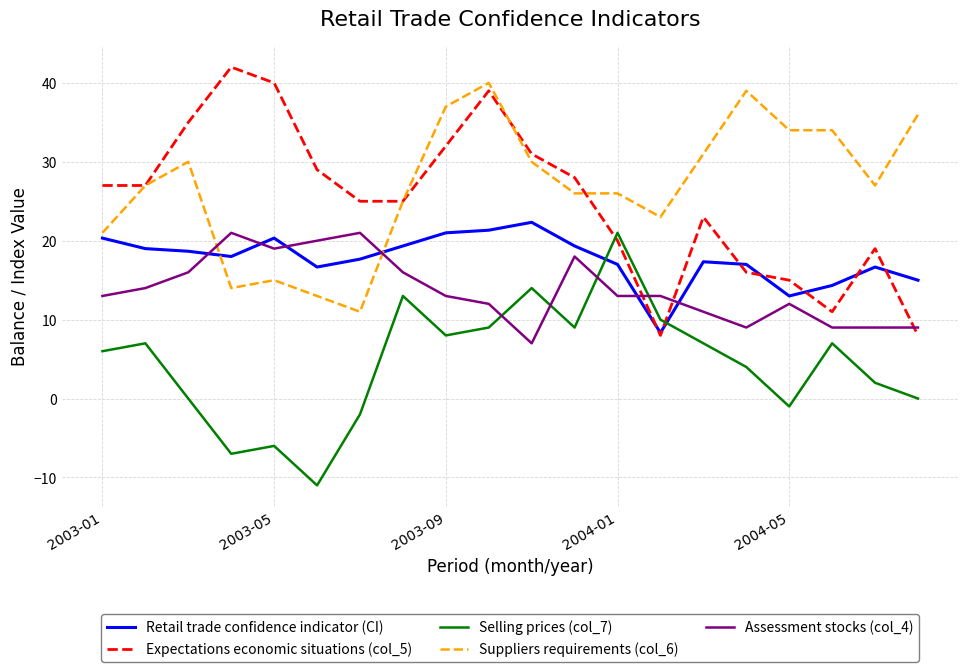

What is the smallest value displayed?

-11.0